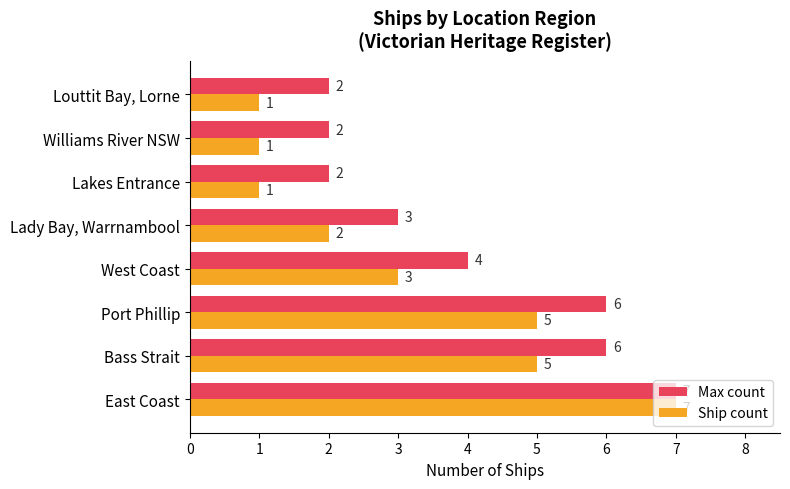

Which category has the highest value across all series?

East Coast